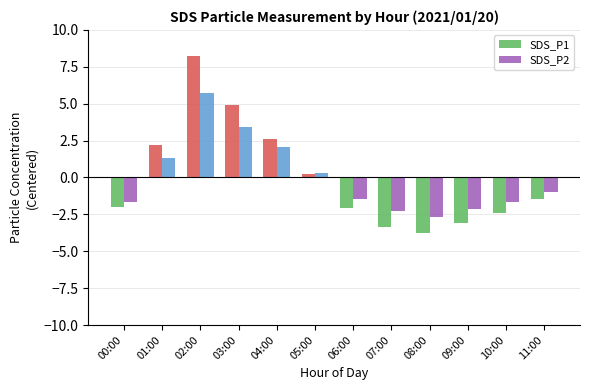

At which label does SDS_P1 reach its peak?

02:00